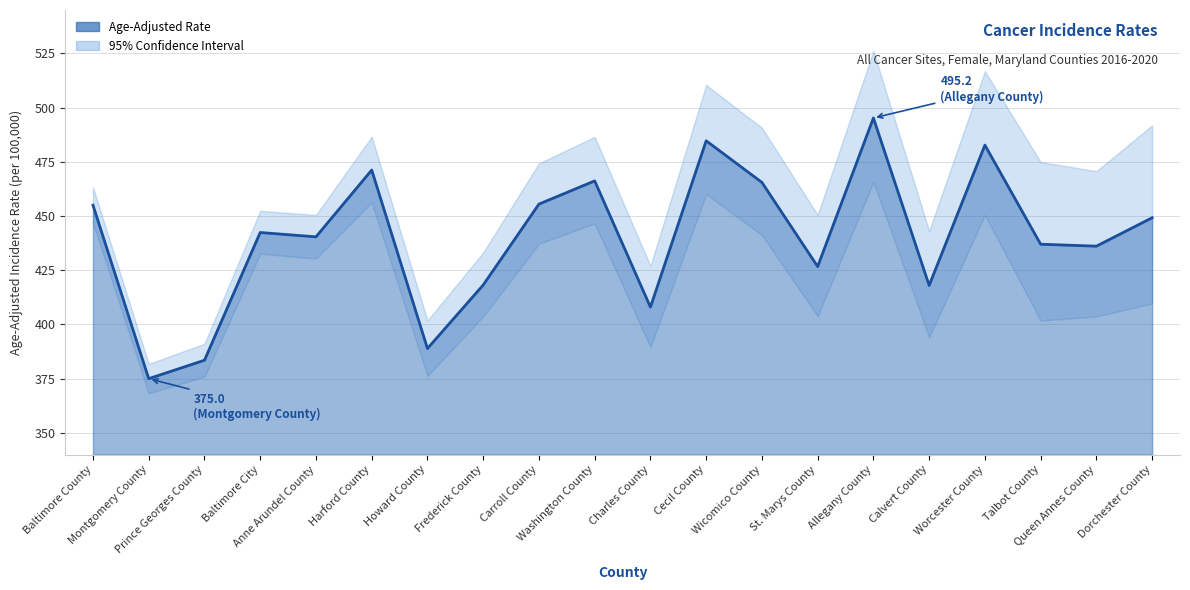

True or false: Upper 95% CI and Age-Adjusted Rate intersect in this chart.

False